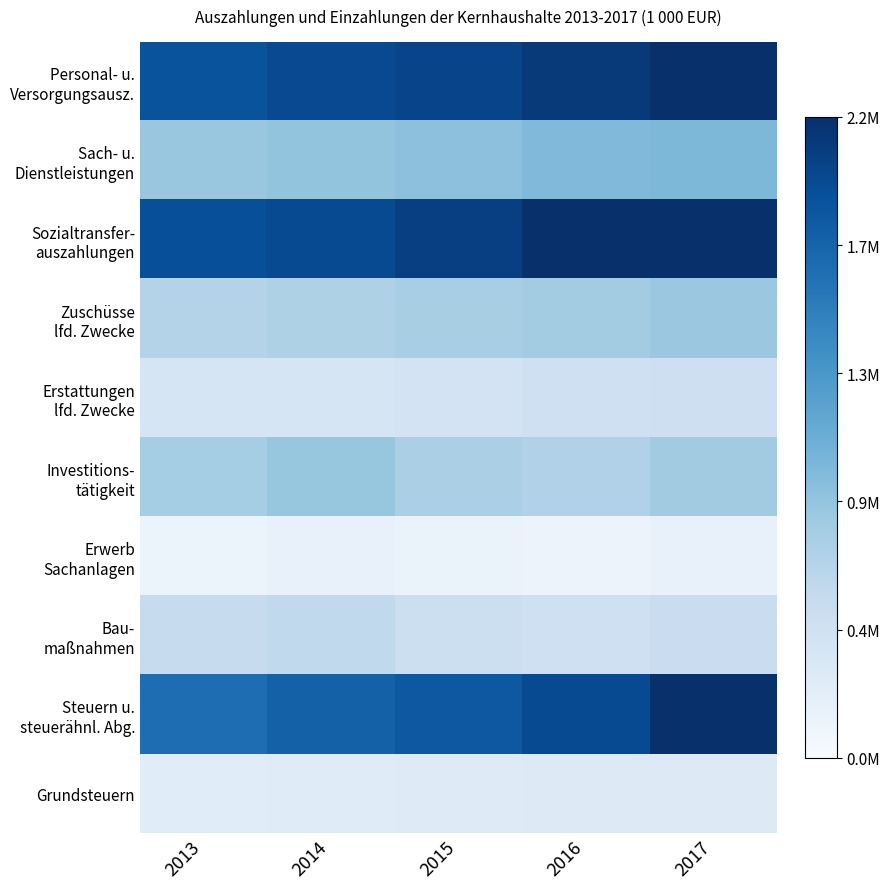

Between 2016 and 2017, which series saw the biggest shift?

Steuern u. steuerähnl. Abg.